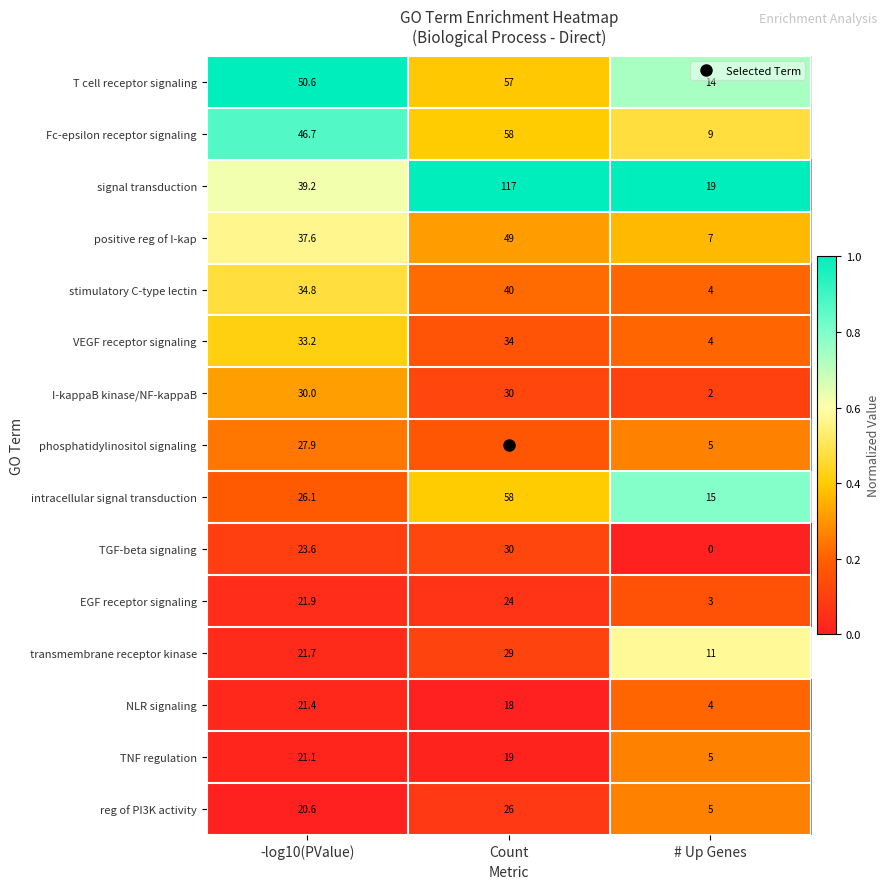

What is the sum of the VEGF receptor signaling values at # Up Genes and -log10(PValue)?

37.2